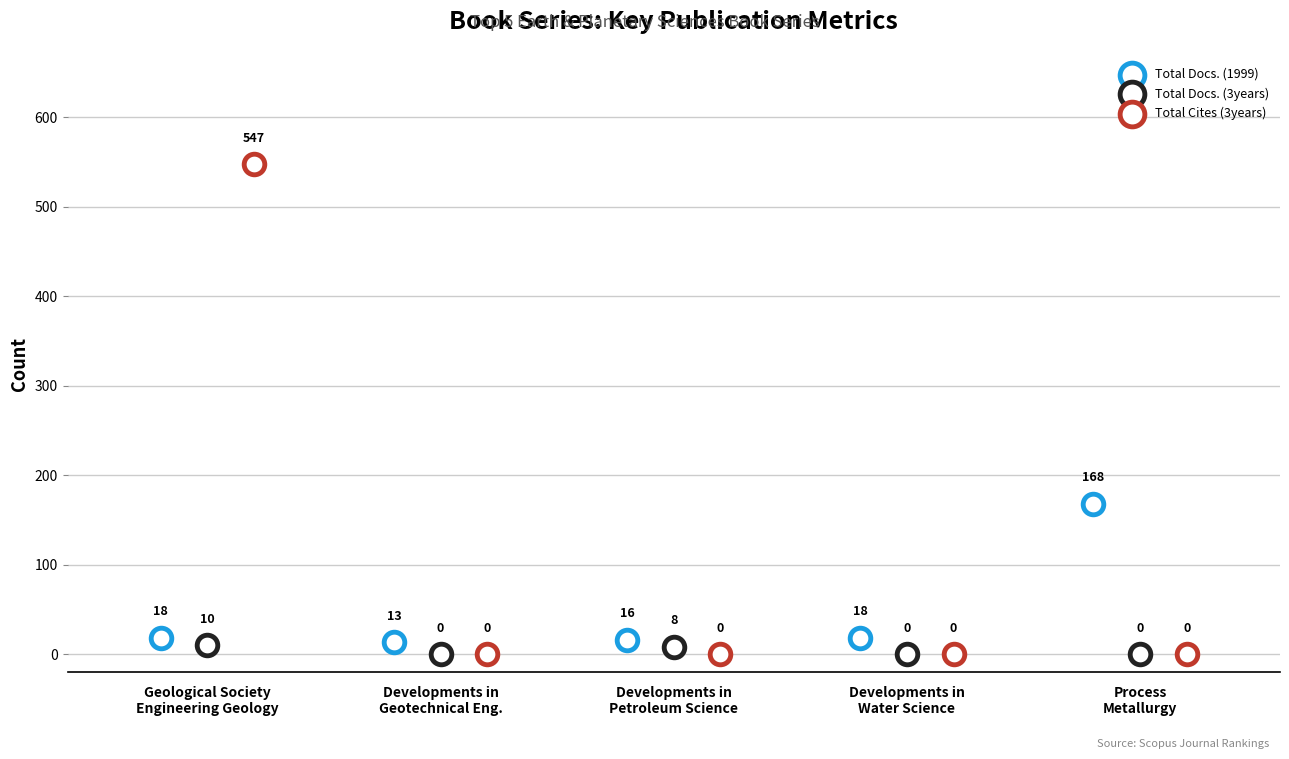

Which series reaches the maximum Y coordinate?

Total Cites (3years)